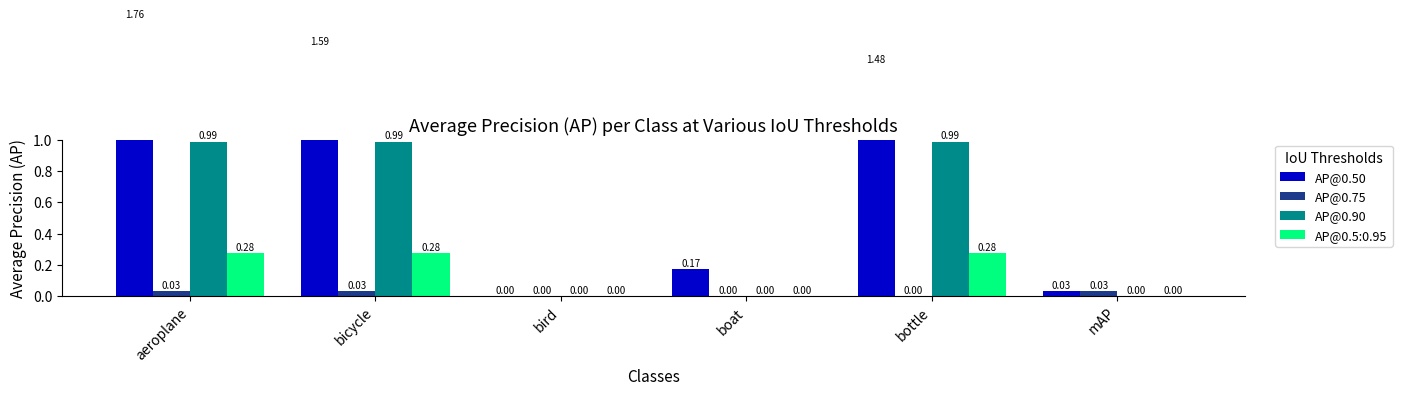

What position from the right is bottle?

2